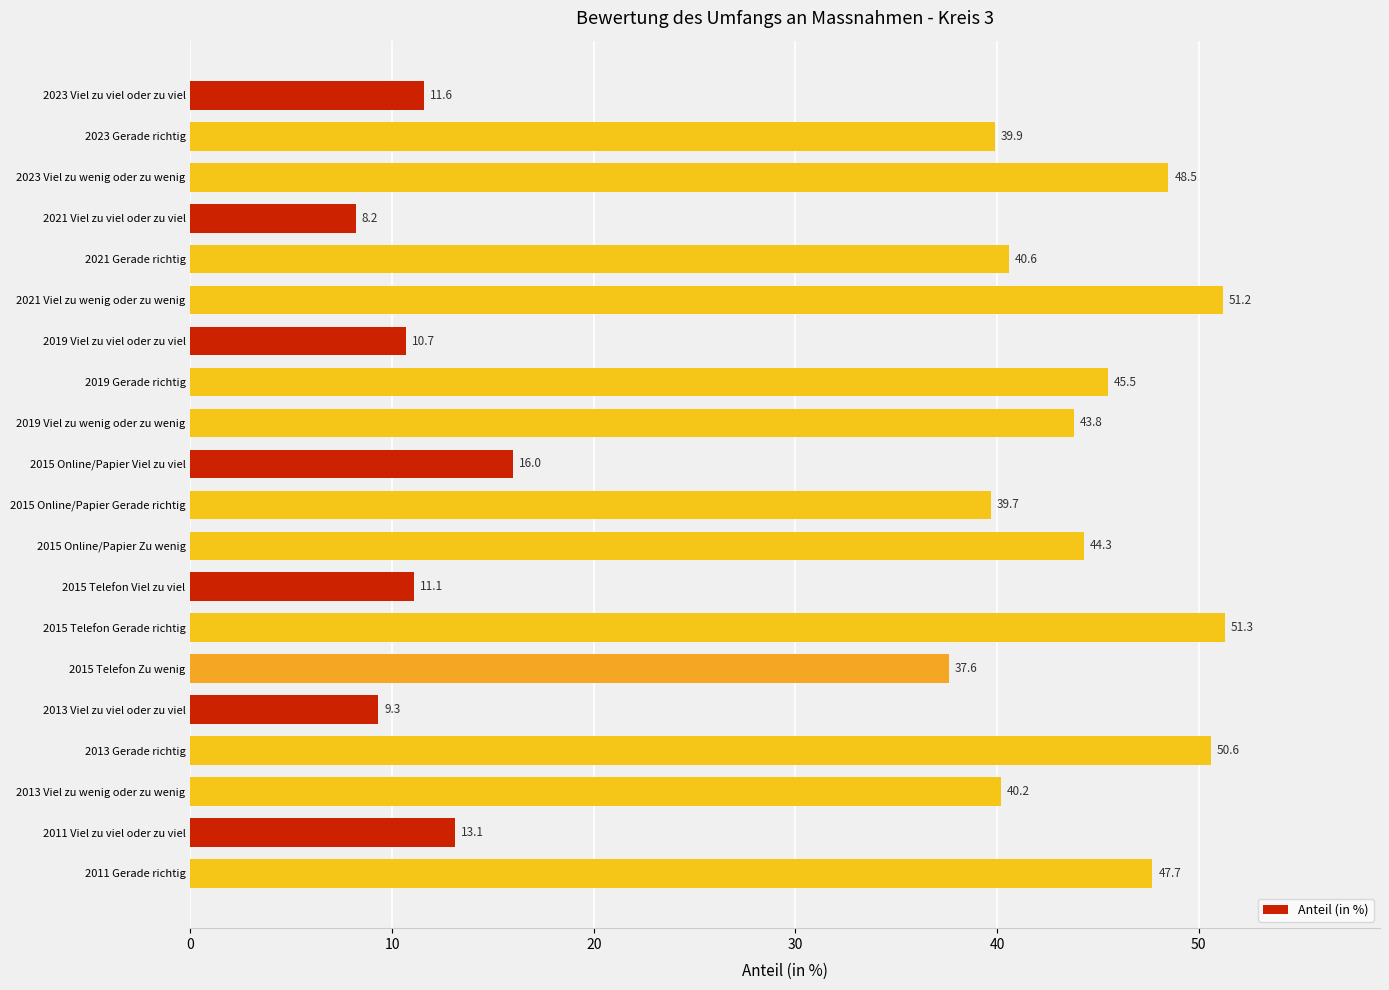

List the labels in order of value, largest first.

2015 Telefon Gerade richtig, 2021 Viel zu wenig oder zu wenig, 2013 Gerade richtig, 2023 Viel zu wenig oder zu wenig, 2011 Gerade richtig, 2019 Gerade richtig, 2015 Online/Papier Zu wenig, 2019 Viel zu wenig oder zu wenig, 2021 Gerade richtig, 2013 Viel zu wenig oder zu wenig, 2023 Gerade richtig, 2015 Online/Papier Gerade richtig, 2015 Telefon Zu wenig, 2015 Online/Papier Viel zu viel, 2011 Viel zu viel oder zu viel, 2023 Viel zu viel oder zu viel, 2015 Telefon Viel zu viel, 2019 Viel zu viel oder zu viel, 2013 Viel zu viel oder zu viel, 2021 Viel zu viel oder zu viel